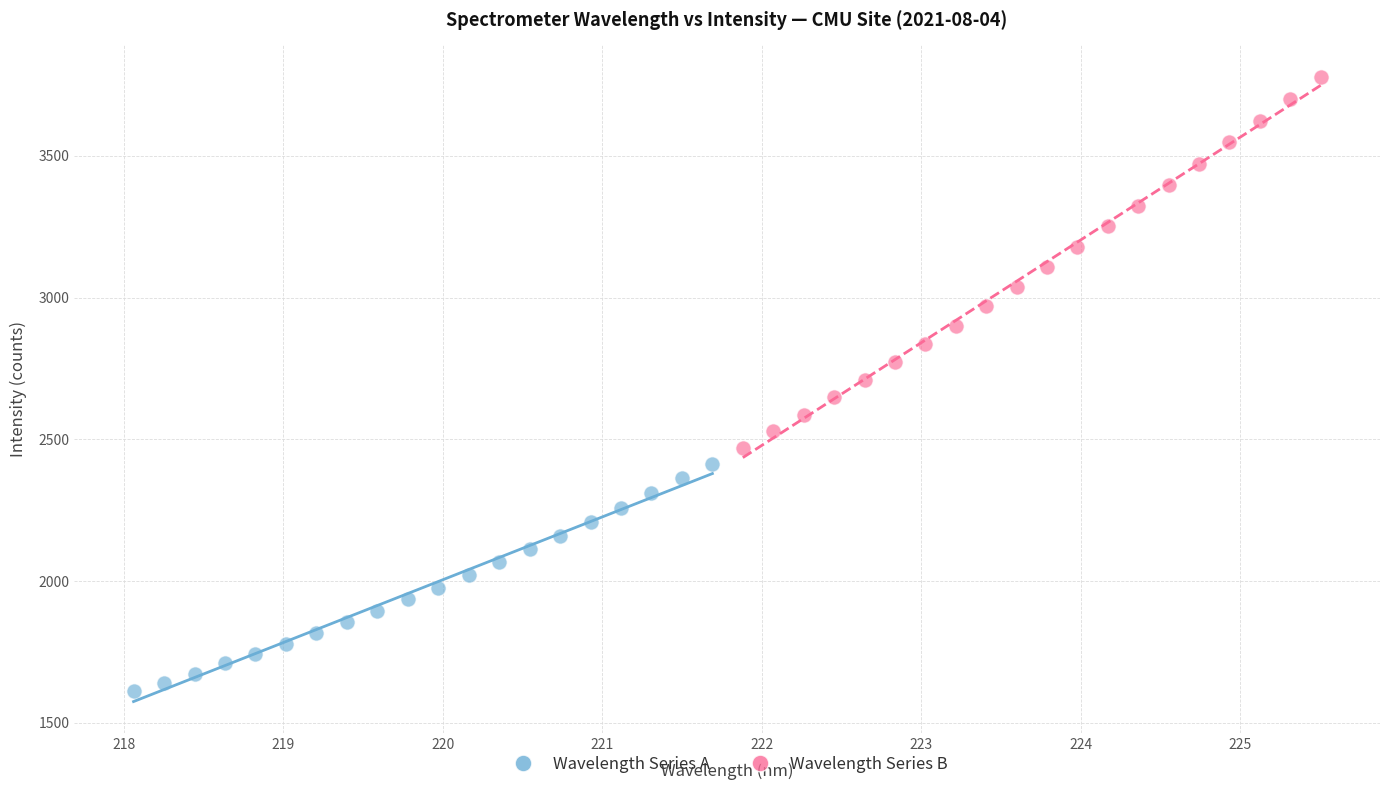

Which series has the widest spread of Y values?

Wavelength Series B